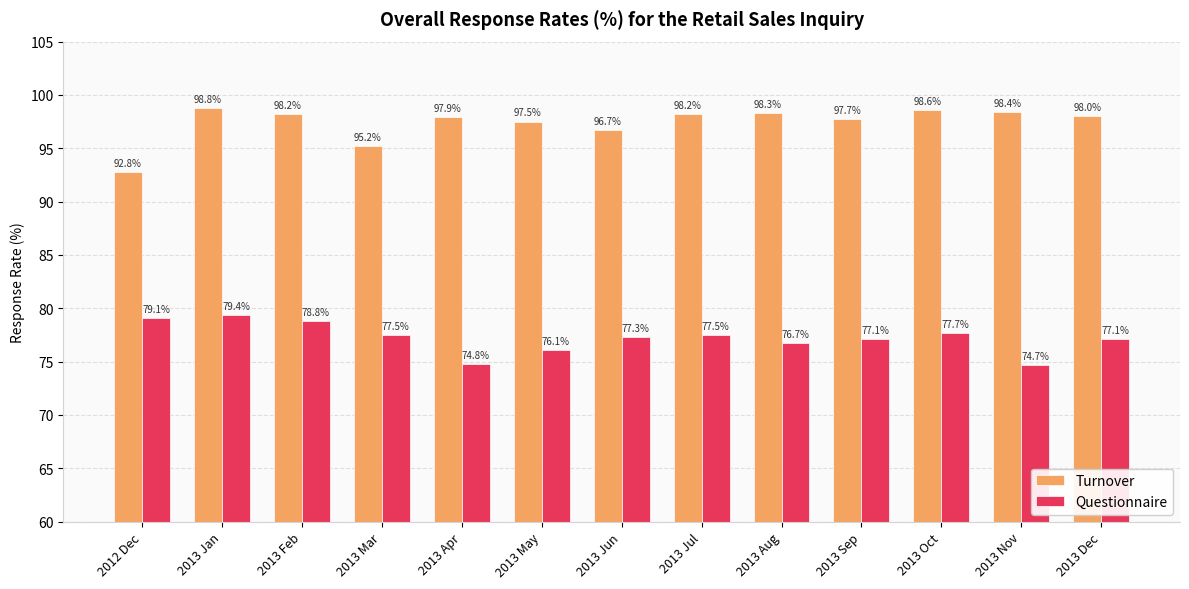

Rank the series by their average value, from lowest to highest.

Questionnaire, Turnover